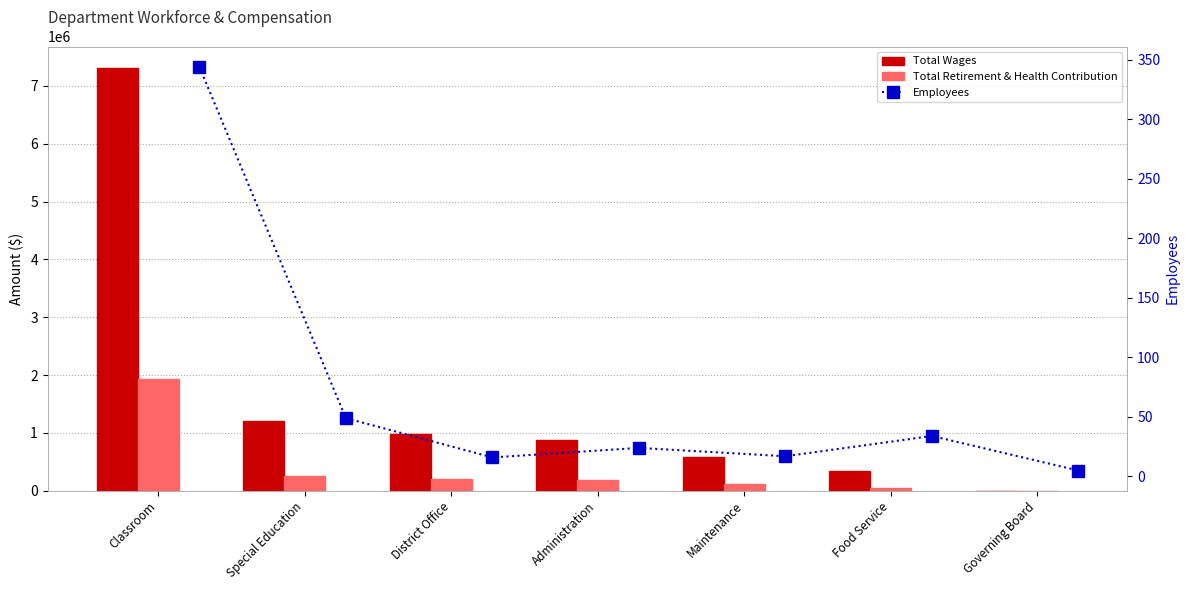

True or false: Total Wages has a value of 4341744 at Classroom.

False